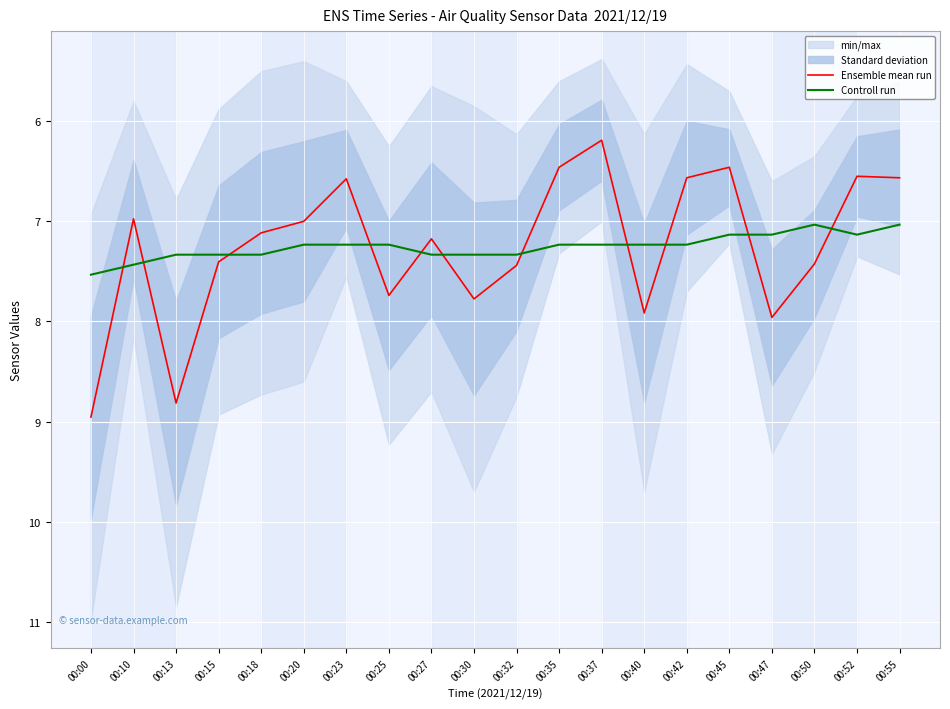

True or false: Controll run has a value of 10.9 at 00:25.

False